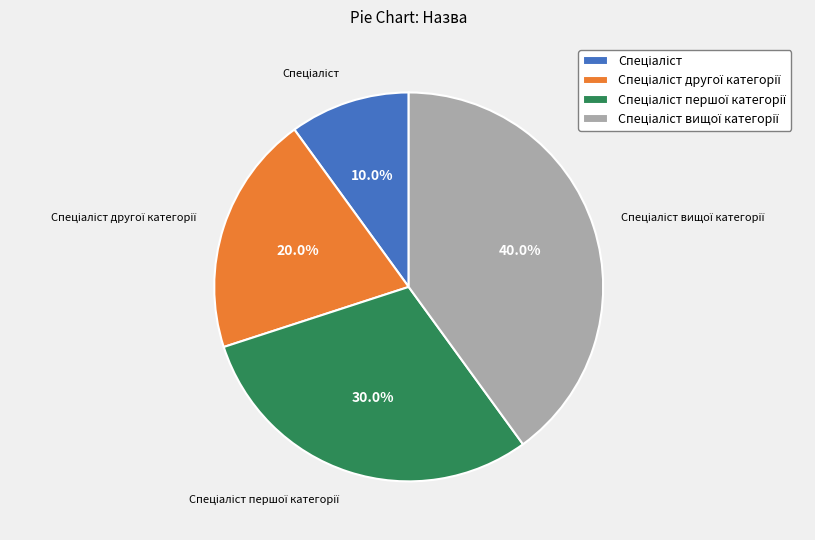

Does any single category account for the majority?

No